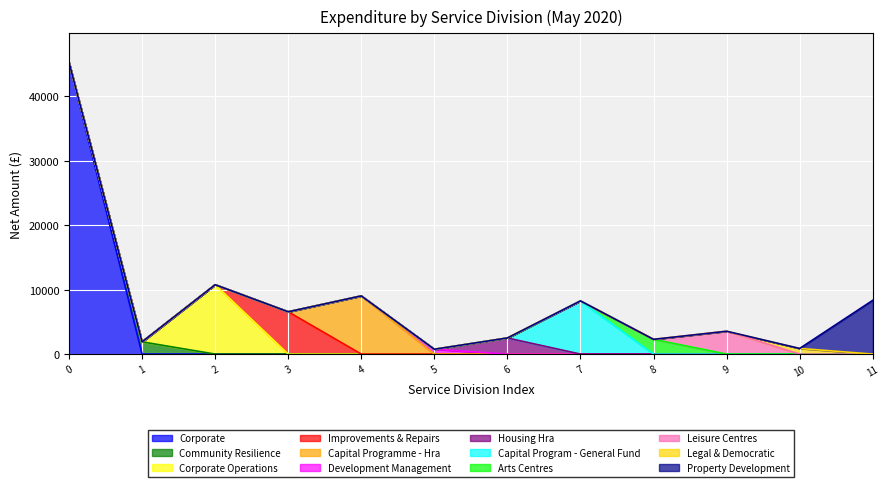

How many points are lower than both their immediate neighbors (excluding endpoints)?

5